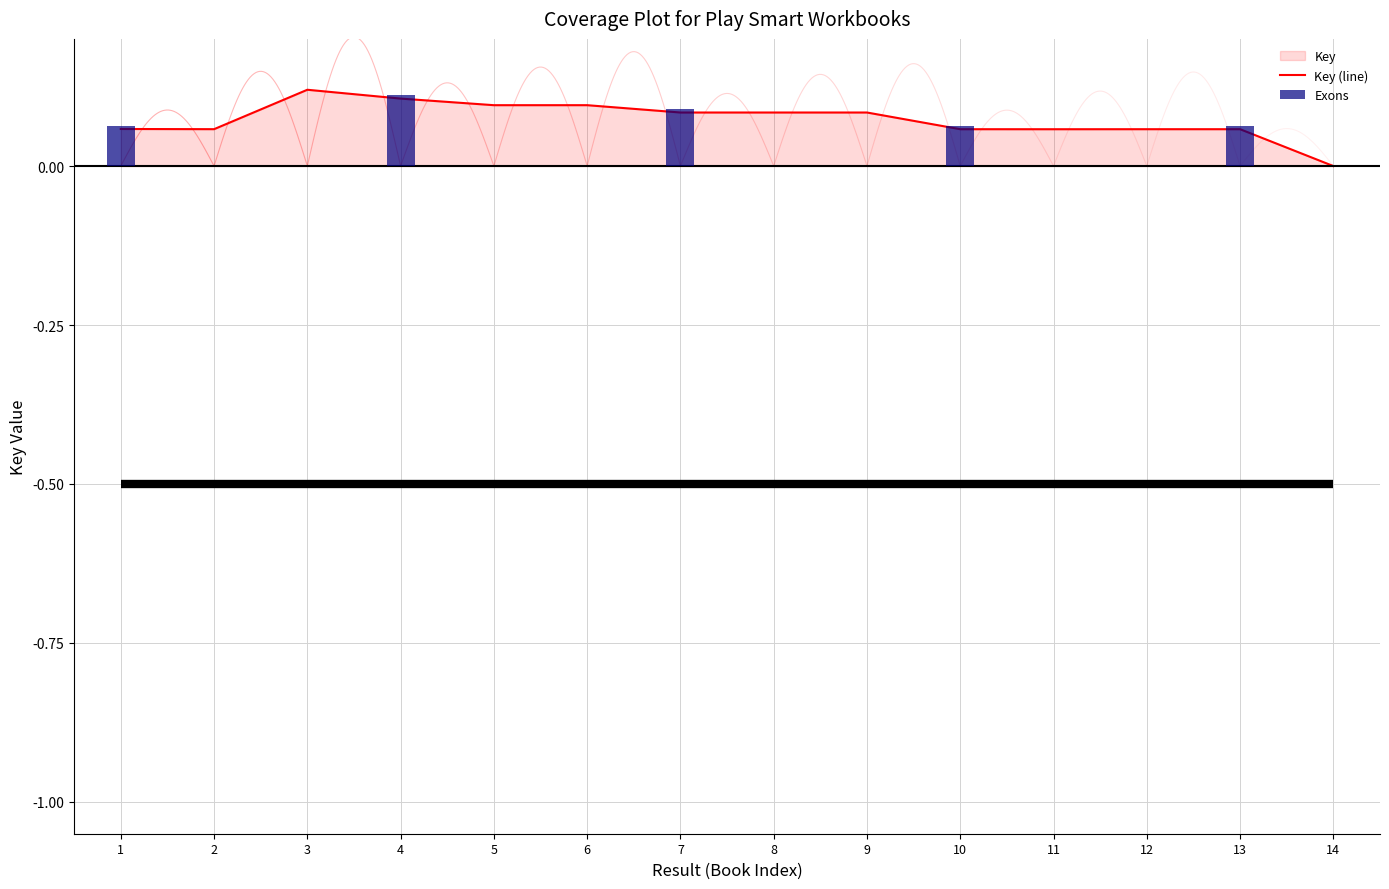

Rank the categories by value from highest to lowest.

3, 4, 6, 5, 7, 9, 8, 1, 2, 12, 10, 13, 11, 14